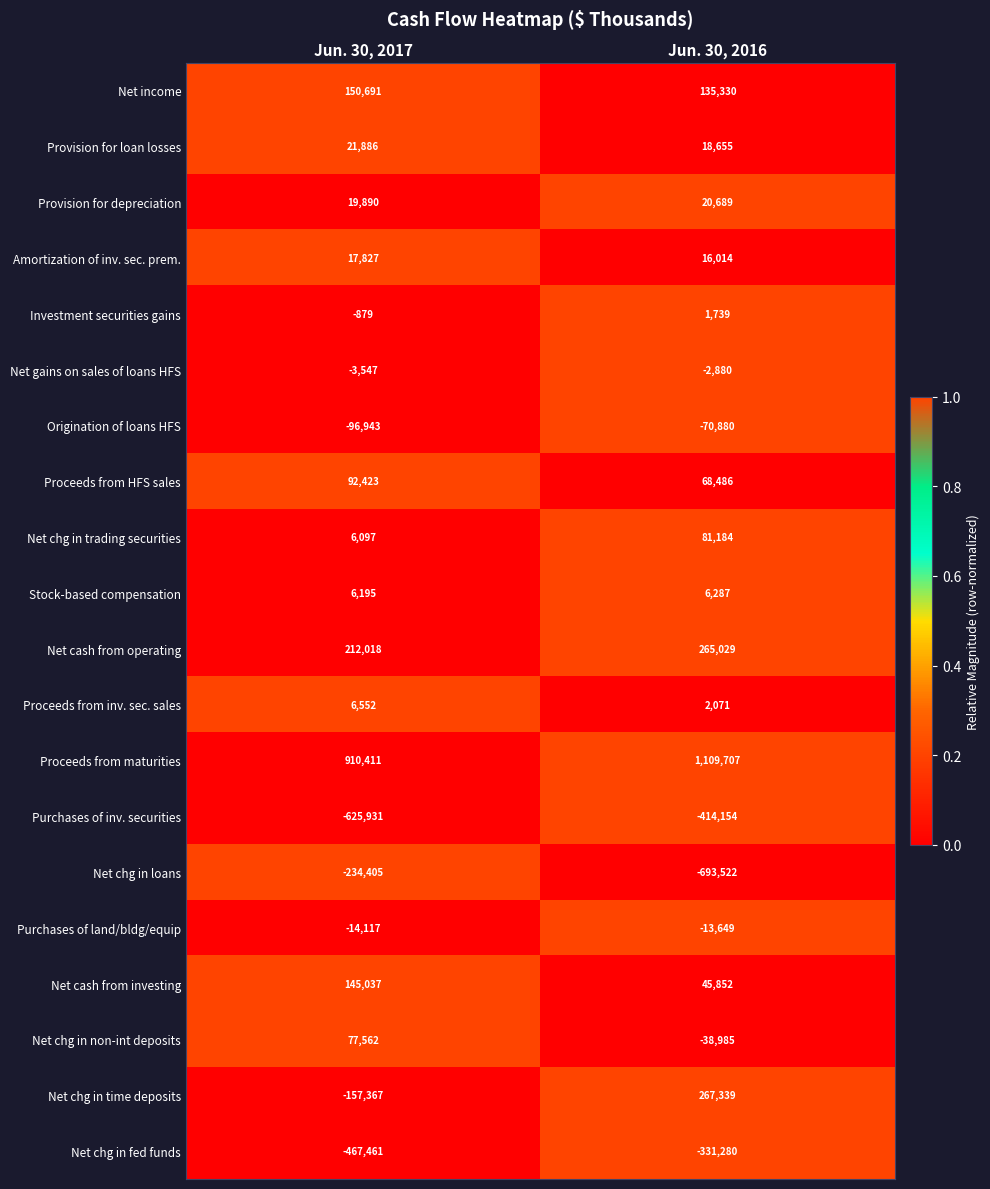

What is the approximate value of Stock-based compensation at Jun. 30, 2016, to the nearest 10?

6290